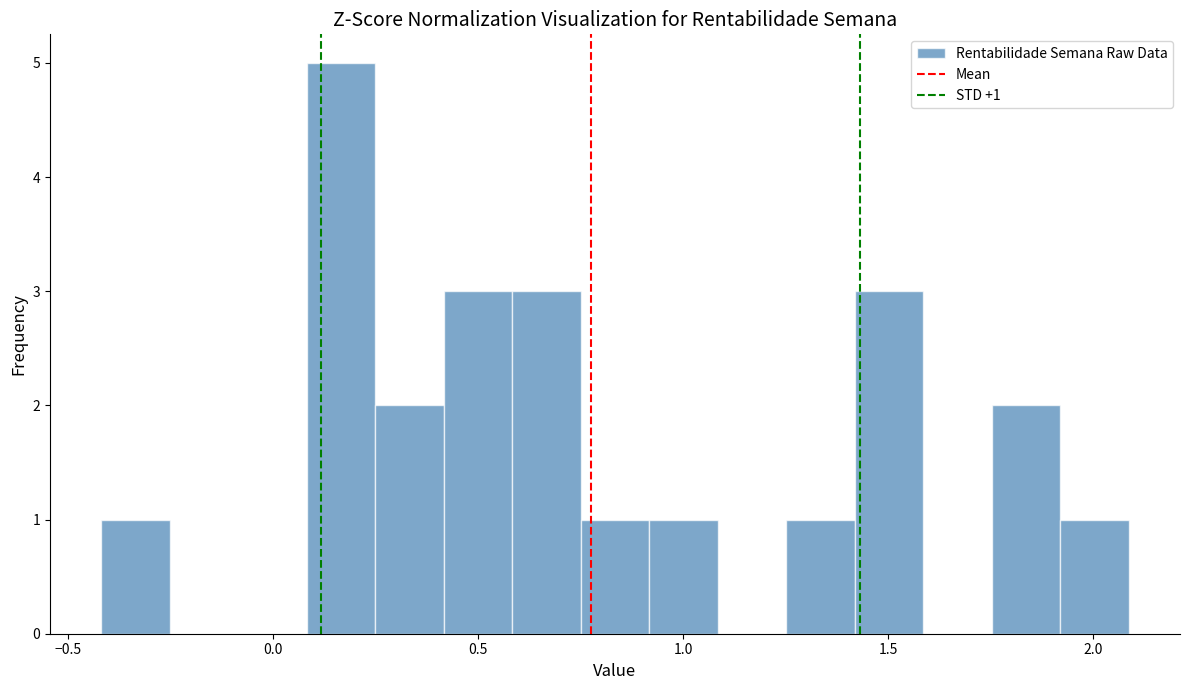

Around what value on the x-axis is the tallest bar? Give the approximate position of its centre, as read against the axis.

0.15